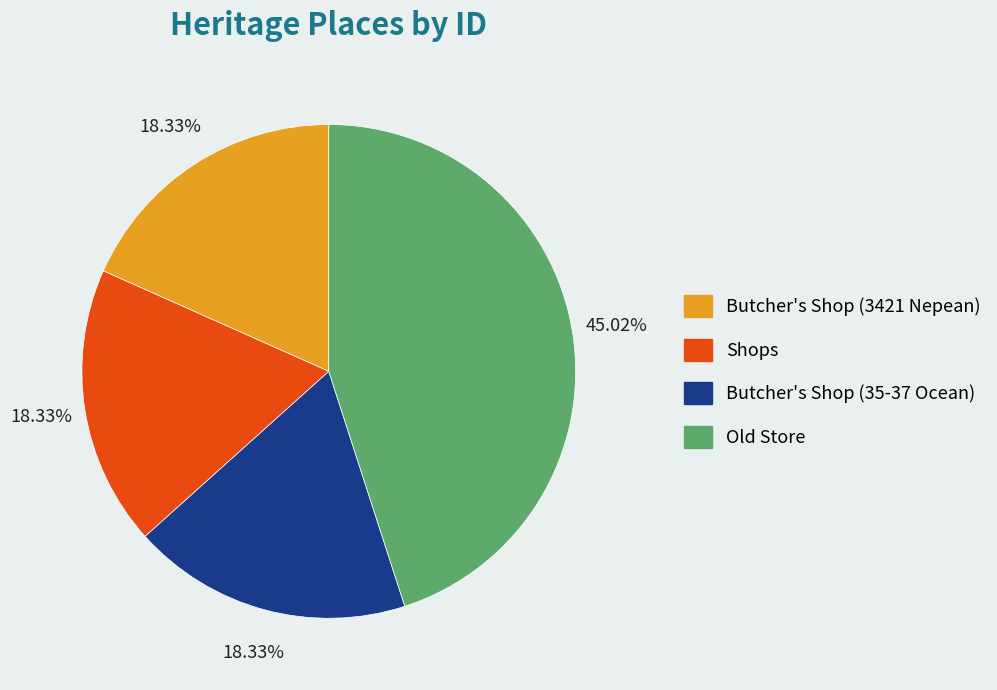

The Butcher's Shop (3421 Nepean) slice represents 30% of the pie. True or false?

False